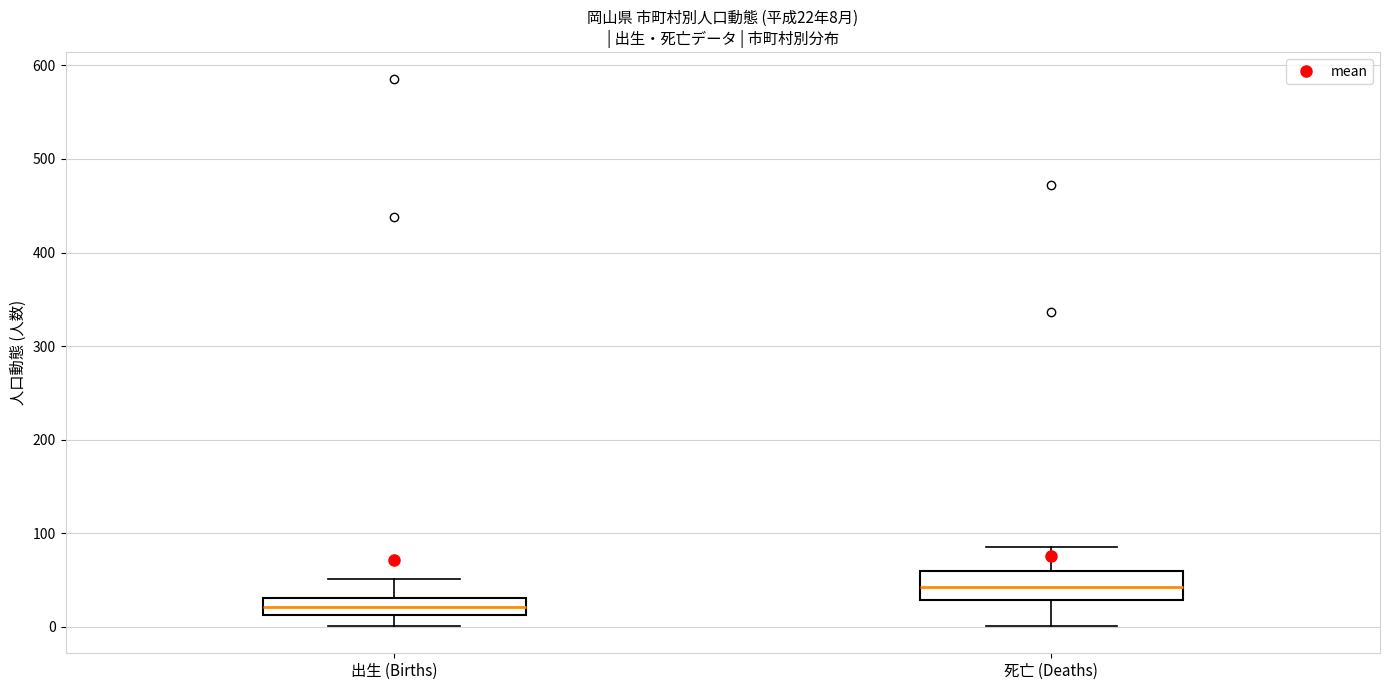

Which box has the lowest median line?

出生 (Births)